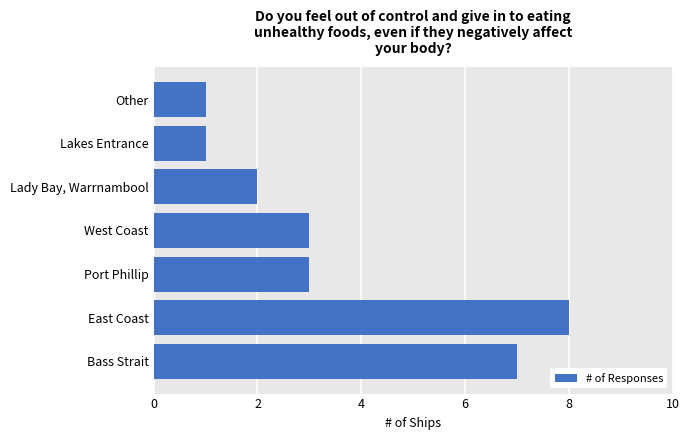

What is the average value?

4